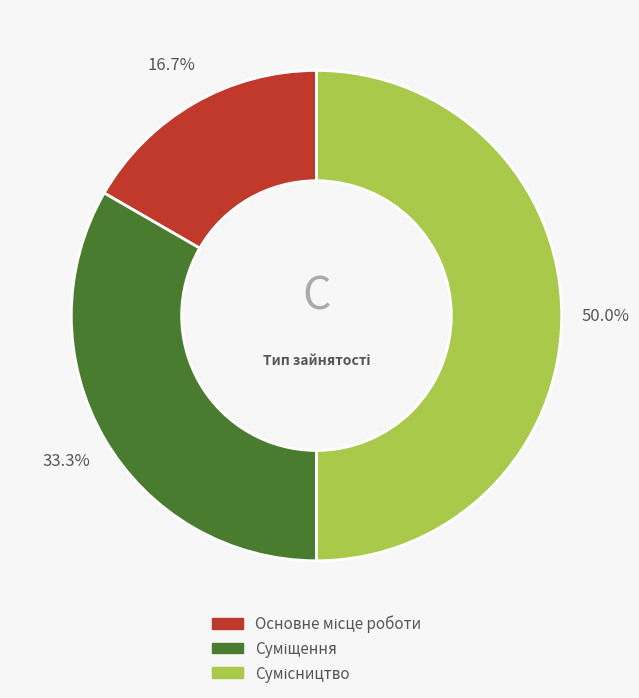

Between Основне місце роботи and Суміщення, which is larger?

Суміщення